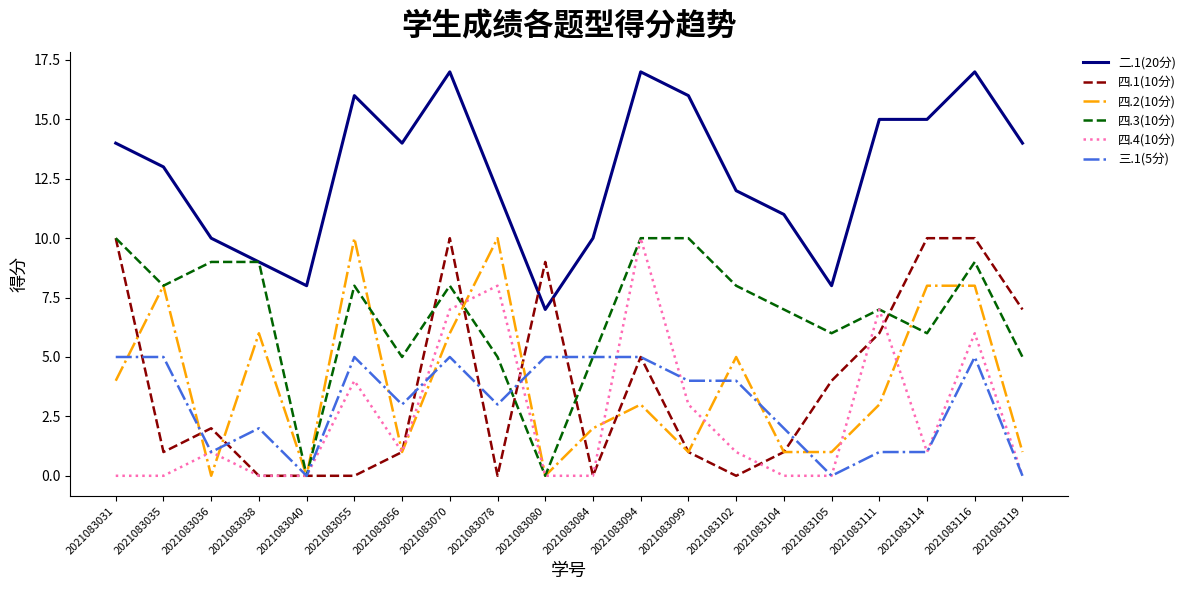

Reading left to right, transcribe all the data shown in this chart.

二.1(20分): 2021083031=14	2021083035=13	2021083036=10	2021083038=9	2021083040=8	2021083055=16	2021083056=14	2021083070=17	2021083078=12	2021083080=7	2021083084=10	2021083094=17	2021083099=16	2021083102=12	2021083104=11	2021083105=8	2021083111=15	2021083114=15	2021083116=17	2021083119=14
四.1(10分): 2021083031=10	2021083035=1	2021083036=2	2021083038=0	2021083040=0	2021083055=0	2021083056=1	2021083070=10	2021083078=0	2021083080=9	2021083084=0	2021083094=5	2021083099=1	2021083102=0	2021083104=1	2021083105=4	2021083111=6	2021083114=10	2021083116=10	2021083119=7
四.2(10分): 2021083031=4	2021083035=8	2021083036=0	2021083038=6	2021083040=0	2021083055=10	2021083056=1	2021083070=6	2021083078=10	2021083080=0	2021083084=2	2021083094=3	2021083099=1	2021083102=5	2021083104=1	2021083105=1	2021083111=3	2021083114=8	2021083116=8	2021083119=1
四.3(10分): 2021083031=10	2021083035=8	2021083036=9	2021083038=9	2021083040=0	2021083055=8	2021083056=5	2021083070=8	2021083078=5	2021083080=0	2021083084=5	2021083094=10	2021083099=10	2021083102=8	2021083104=7	2021083105=6	2021083111=7	2021083114=6	2021083116=9	2021083119=5
四.4(10分): 2021083031=0	2021083035=0	2021083036=1	2021083038=0	2021083040=0	2021083055=4	2021083056=1	2021083070=7	2021083078=8	2021083080=0	2021083084=0	2021083094=10	2021083099=3	2021083102=1	2021083104=0	2021083105=0	2021083111=7	2021083114=1	2021083116=6	2021083119=0
三.1(5分): 2021083031=5	2021083035=5	2021083036=1	2021083038=2	2021083040=0	2021083055=5	2021083056=3	2021083070=5	2021083078=3	2021083080=5	2021083084=5	2021083094=5	2021083099=4	2021083102=4	2021083104=2	2021083105=0	2021083111=1	2021083114=1	2021083116=5	2021083119=0